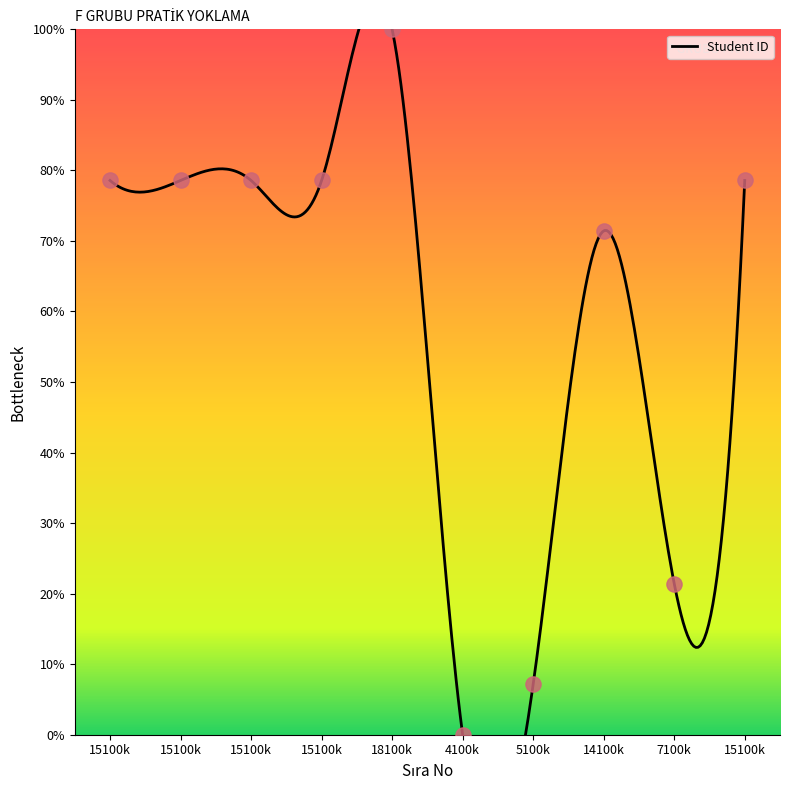

What is the change in value from 15100k to 5100k?

-71.4